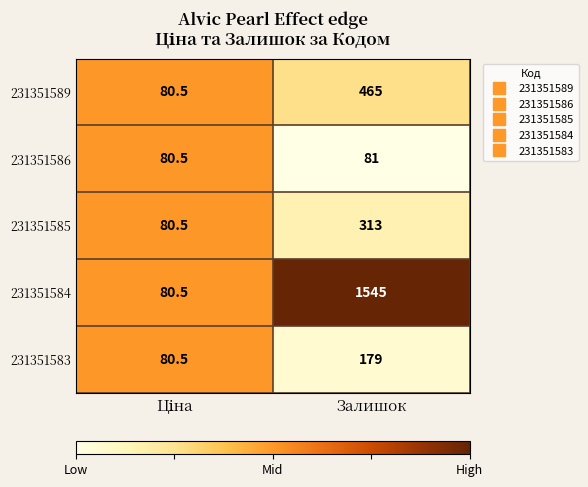

Which series has the widest spread of values?

231351584